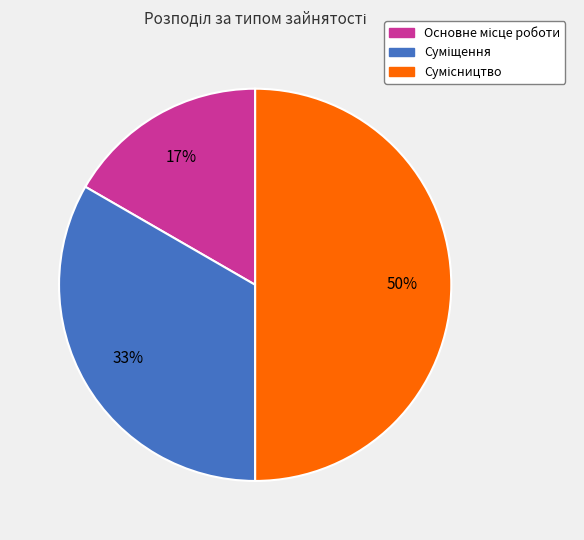

To the nearest percent, what is the average slice percentage?

33%